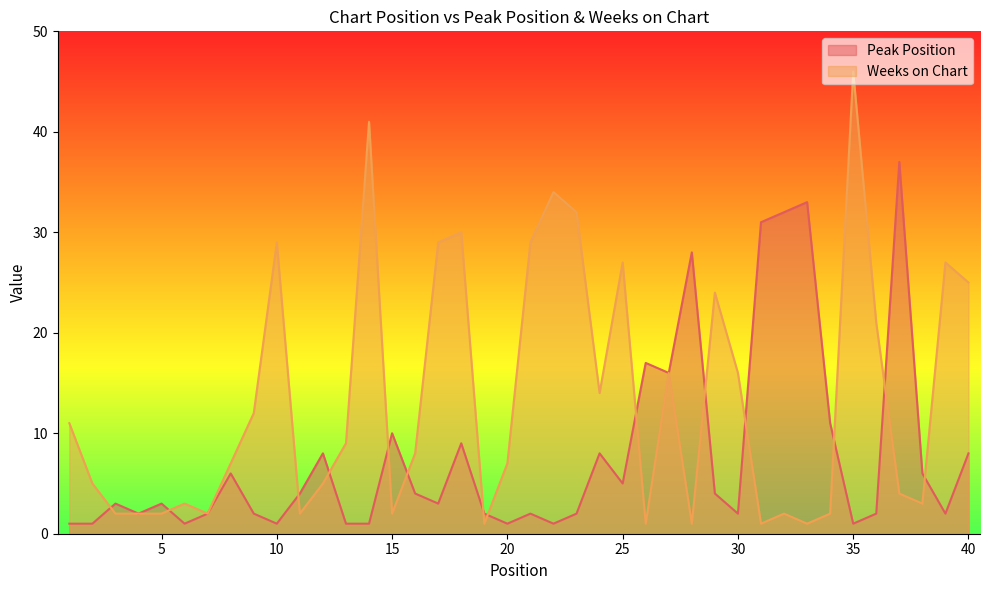

What is the value of the Weeks on Chart point at the 15th from the left?

2